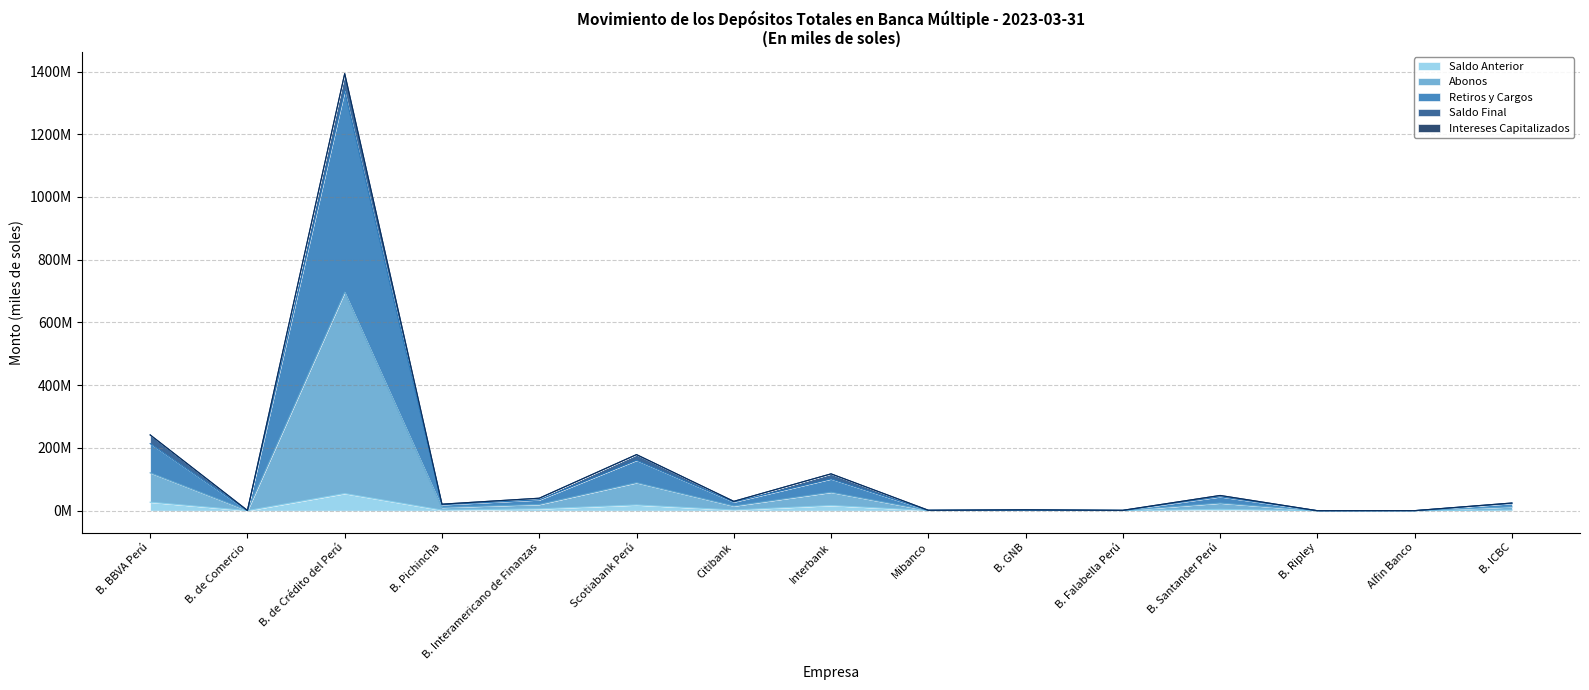

Does the chart display data point markers on the line(s)?

No